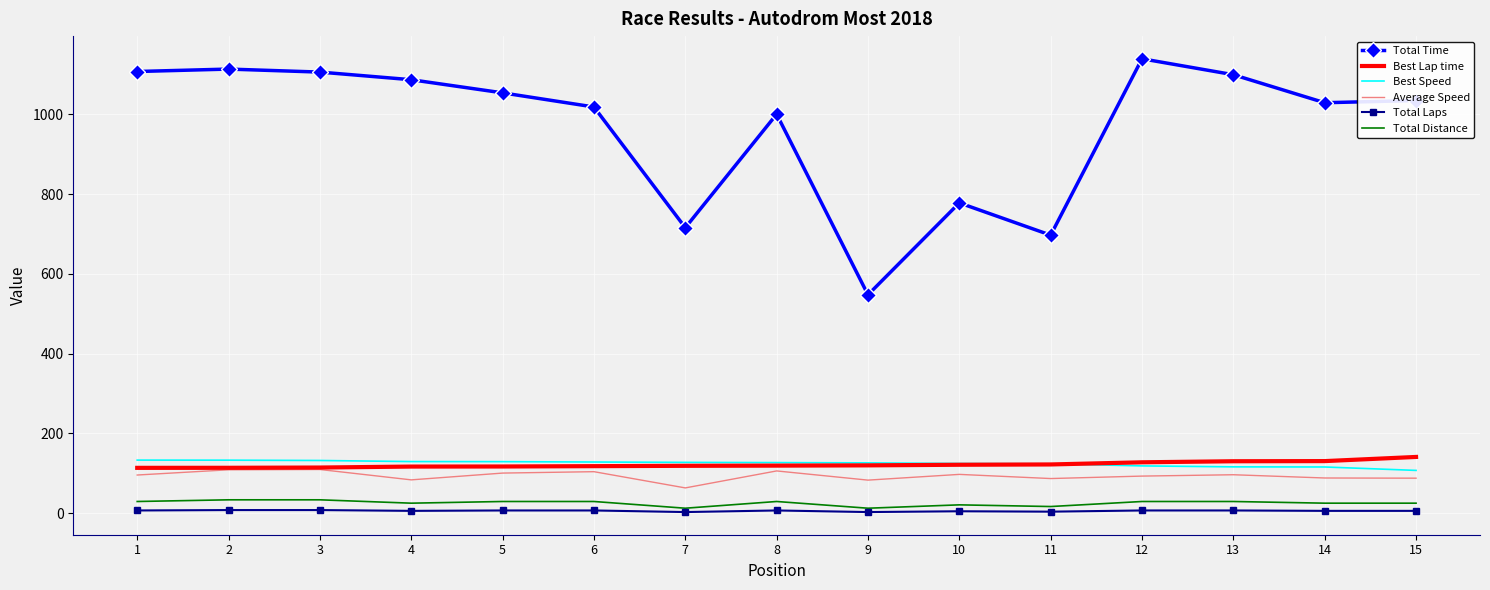

The value of Average Speed at 7 is 63.5. True or false?

True